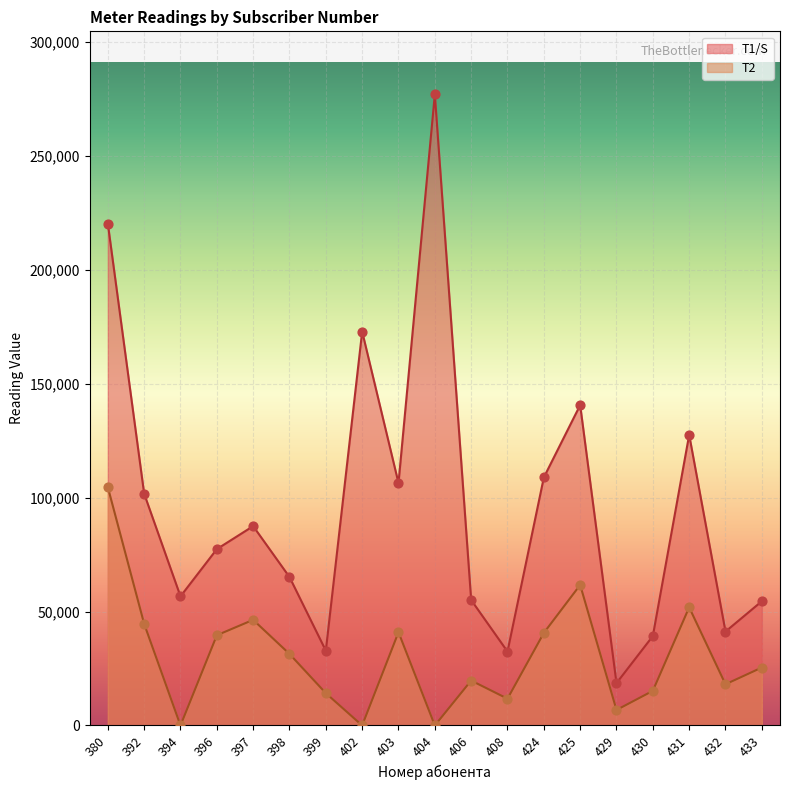

Is the value of Т1/S at 392 greater than the value of Т2 at 403?

Yes